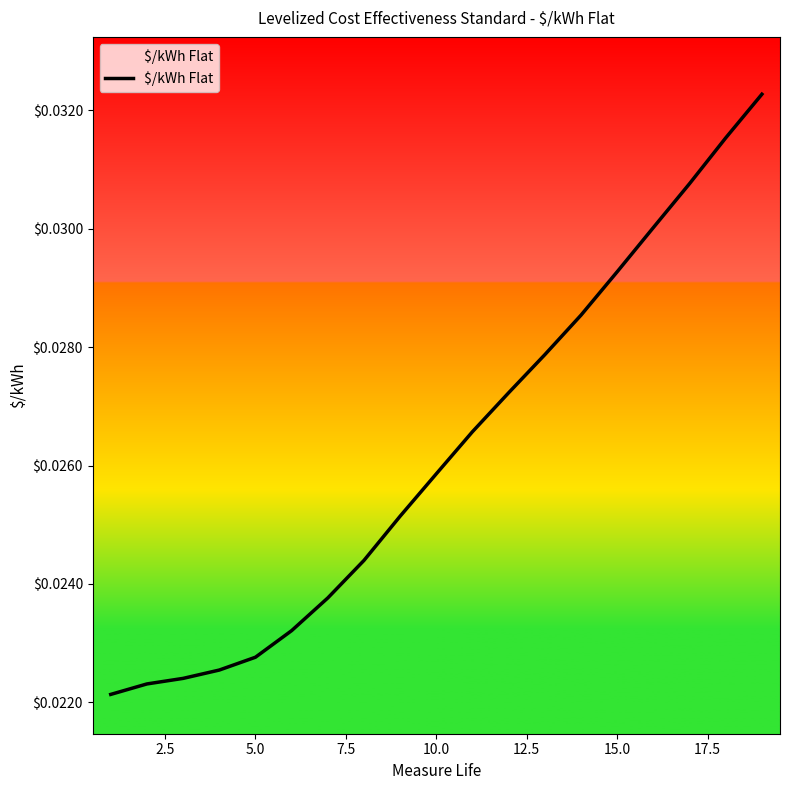

How many values are between 0 and 1?

19